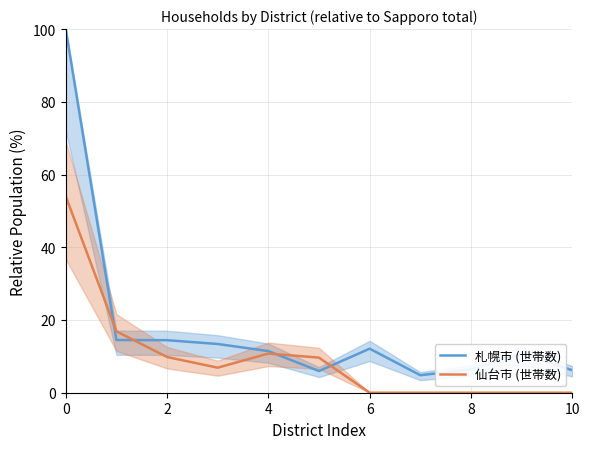

How many lines are shown in the chart?

2